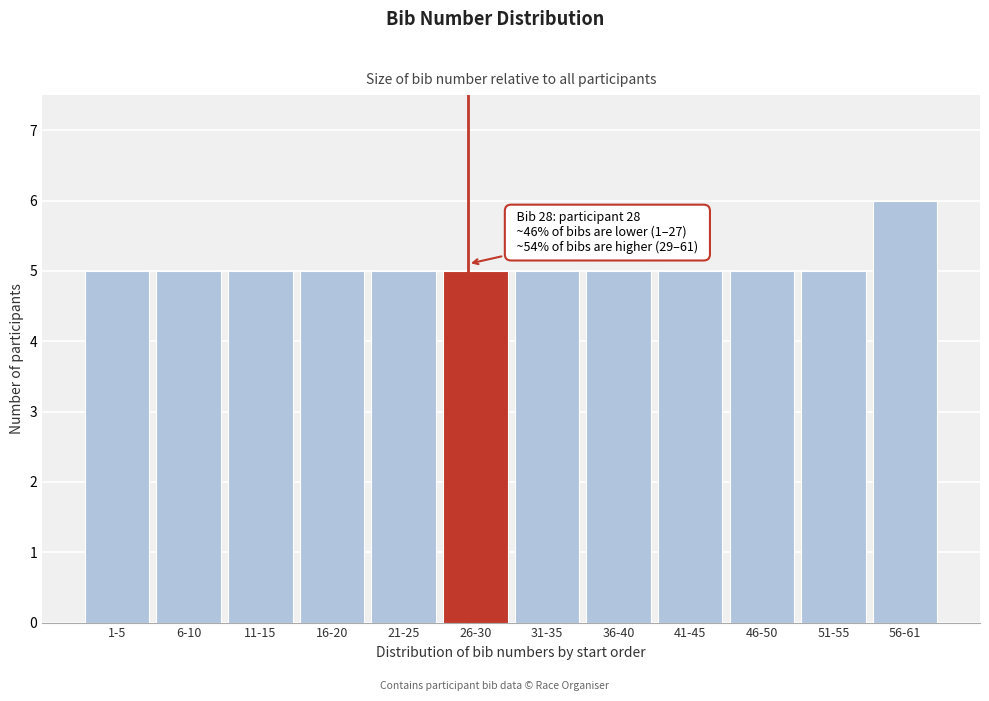

Reading left to right, transcribe all the data shown in this chart.

5	5	5	5	5	5	5	5	5	5	5	6